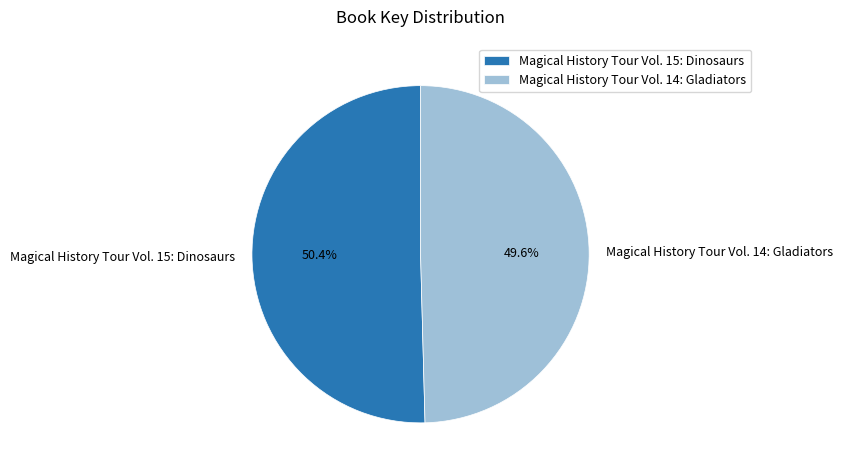

What percentage is NOT represented by Magical History Tour Vol. 15: Dinosaurs?

49.6%